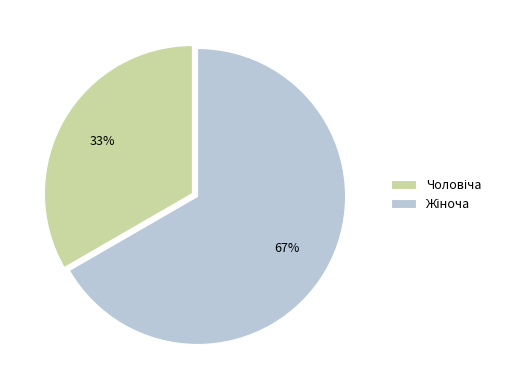

To the nearest percent, what is the average slice percentage?

50%